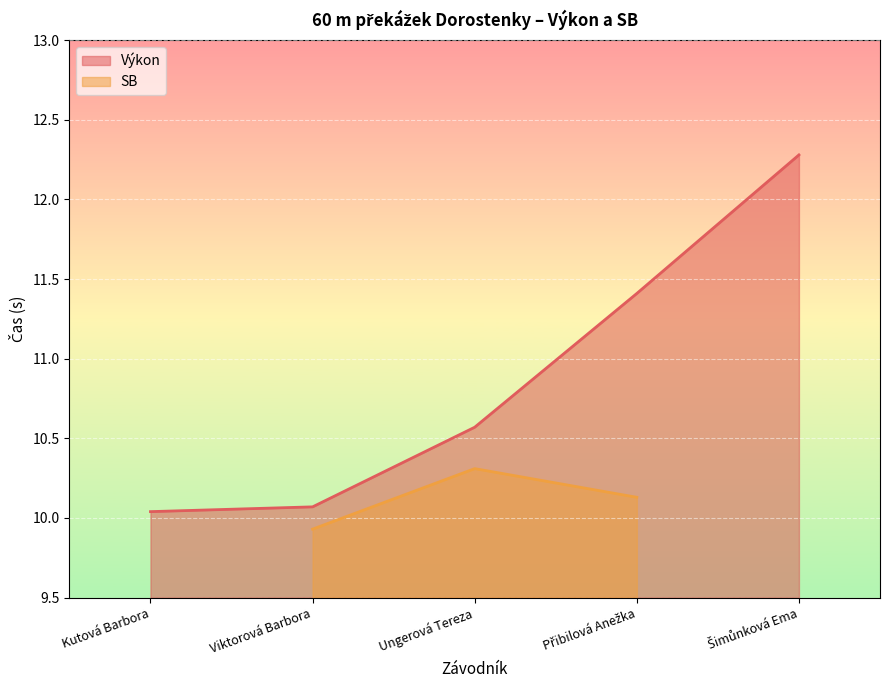

What is the difference between the maximum and minimum values?

2.2